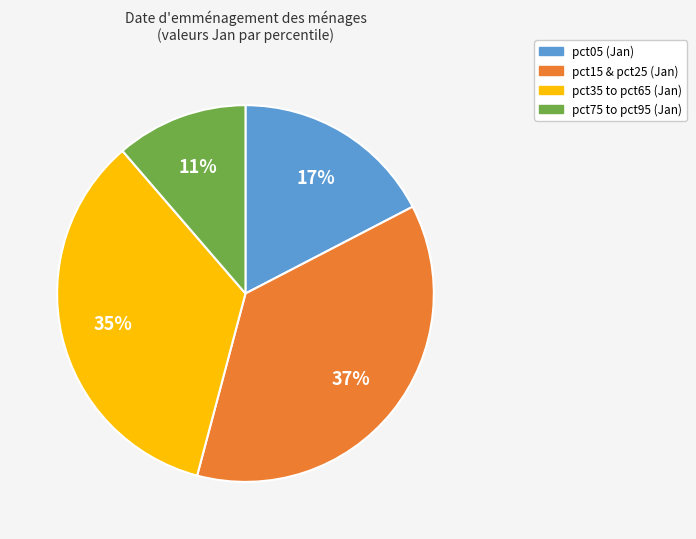

To the nearest percent, what is the average slice percentage?

25%